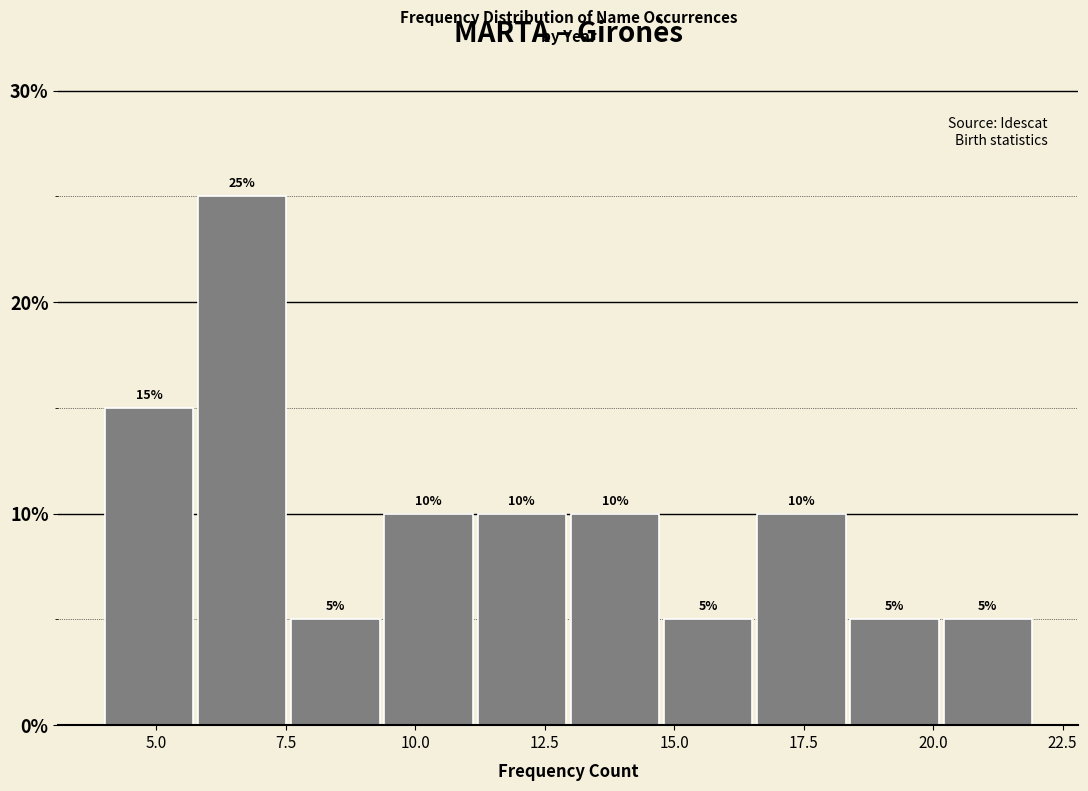

Read against the x-axis, roughly where is the centre of the tallest bar?

6.5